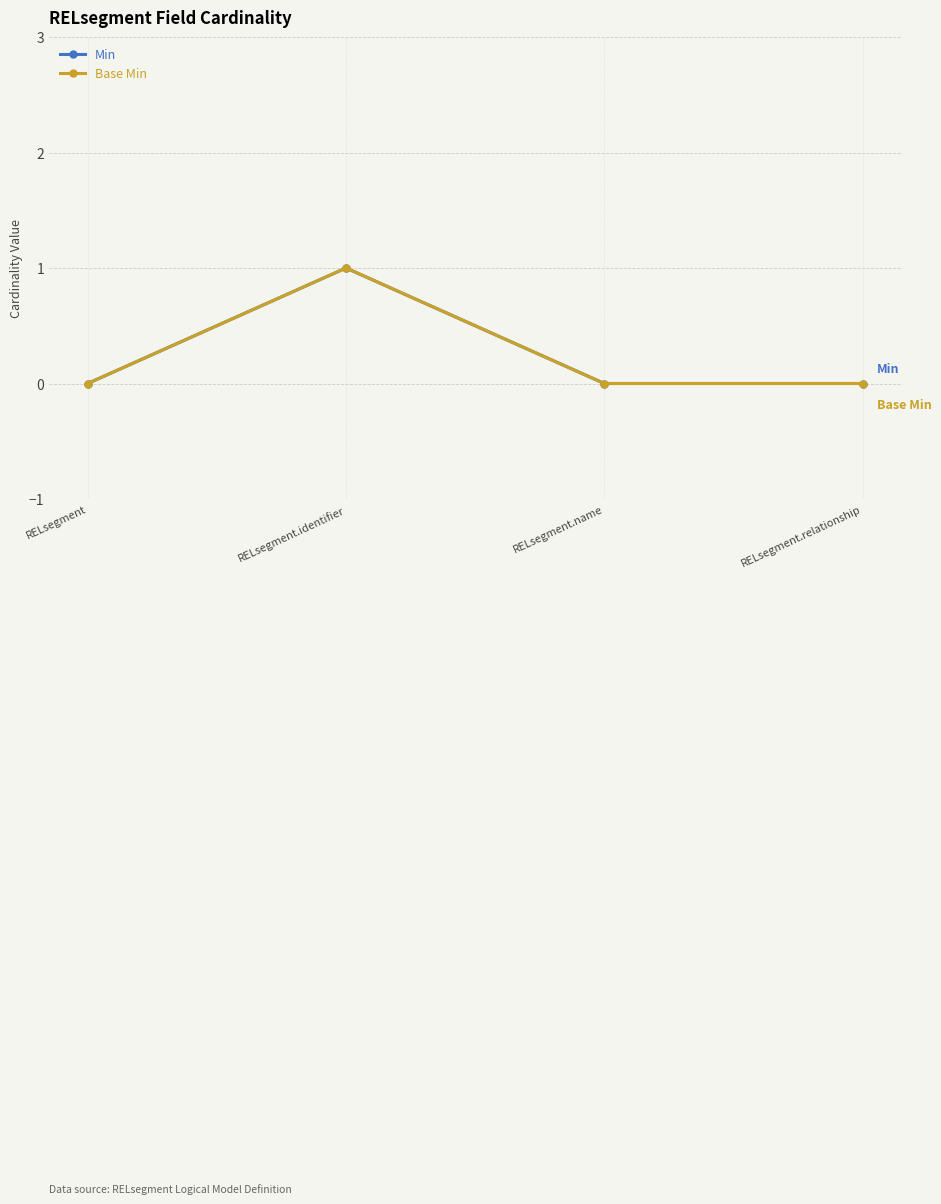

What is the label of the 1st point from the right?

RELsegment.relationship